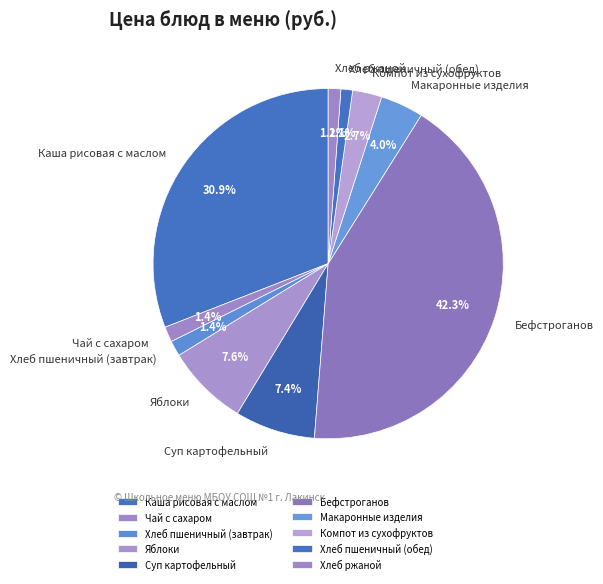

Count the number of slices in the pie.

10